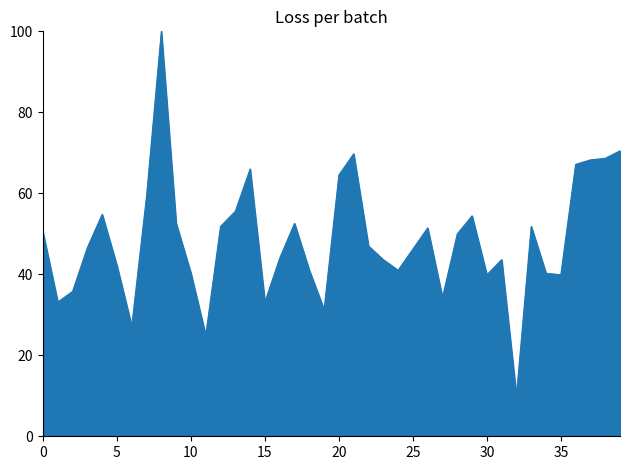

What is the maximum value shown in the chart?

100.0